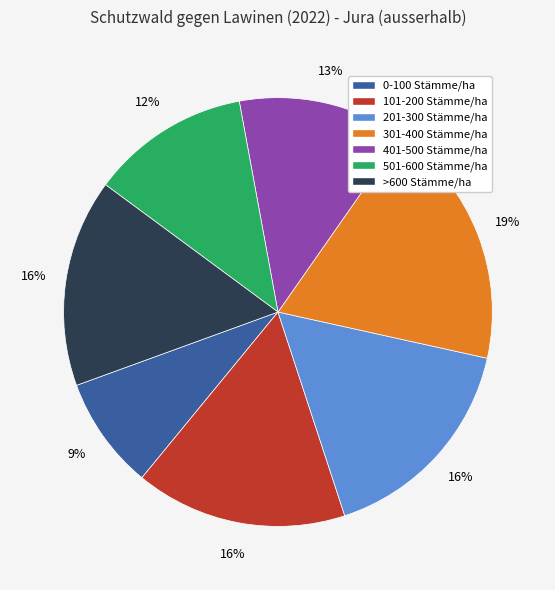

To the nearest percent, what is the combined percentage of >600 Stämme/ha and 101-200 Stämme/ha?

32%